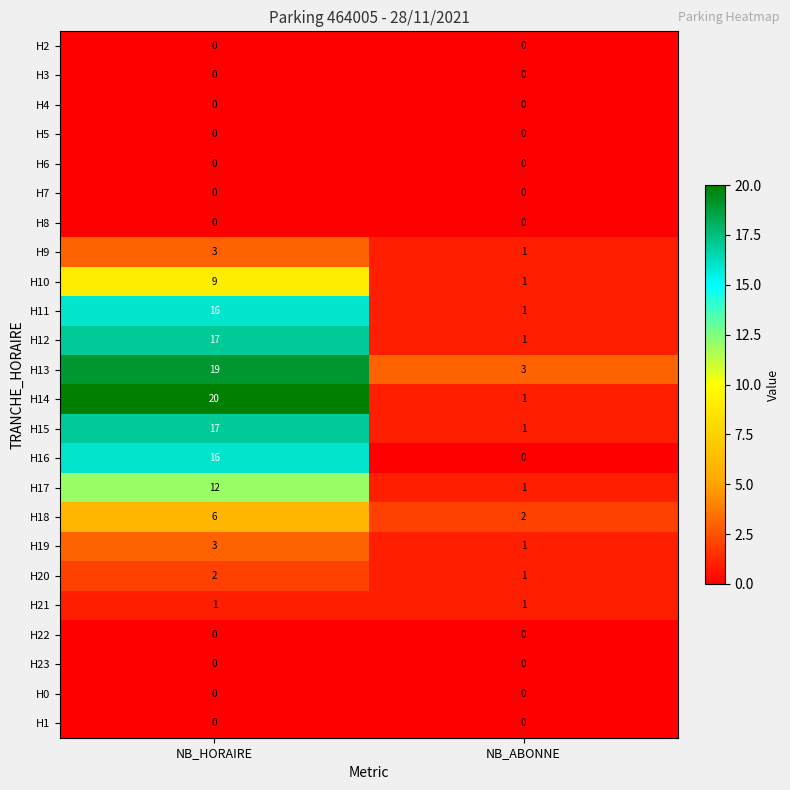

What is the sum of the H12 values at NB_ABONNE and NB_HORAIRE?

18